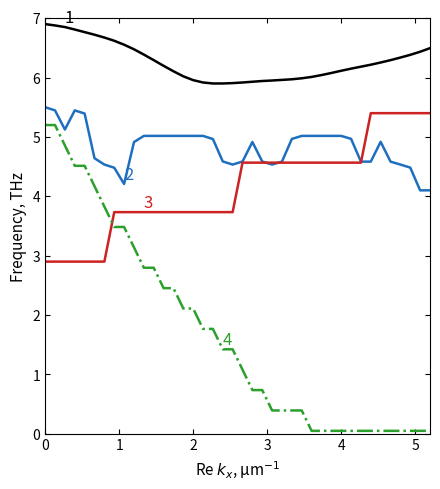

What is the greatest value displayed?

6.9